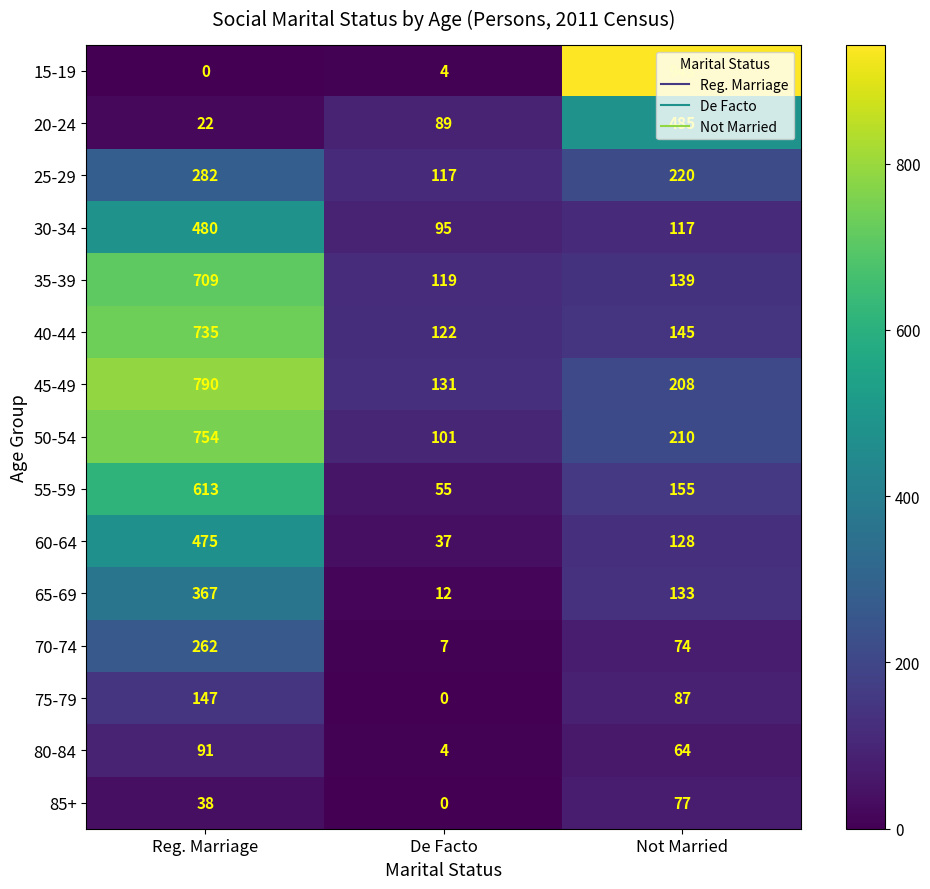

What is the difference between the maximum and minimum values in the 60-64 series?

438